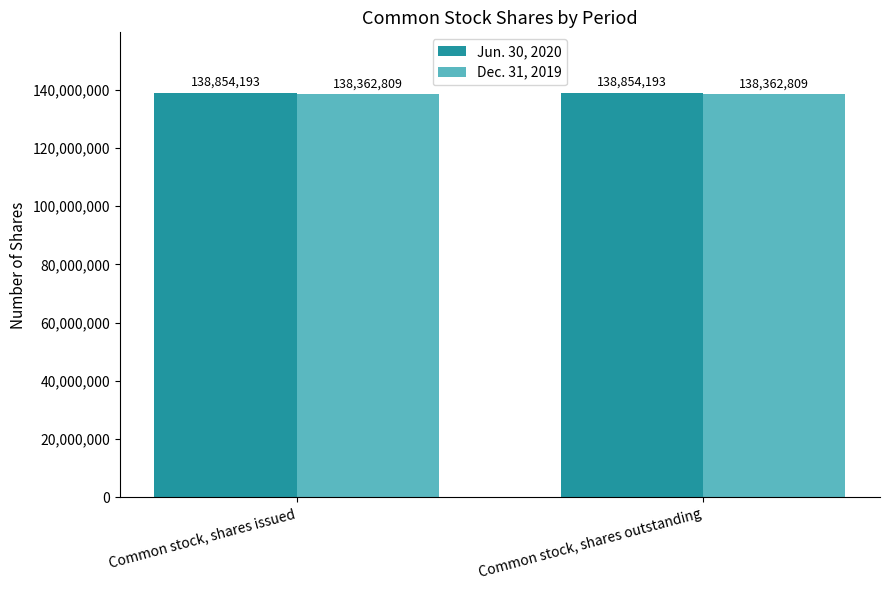

List the series in order of their peak value, lowest first.

Dec. 31, 2019, Jun. 30, 2020